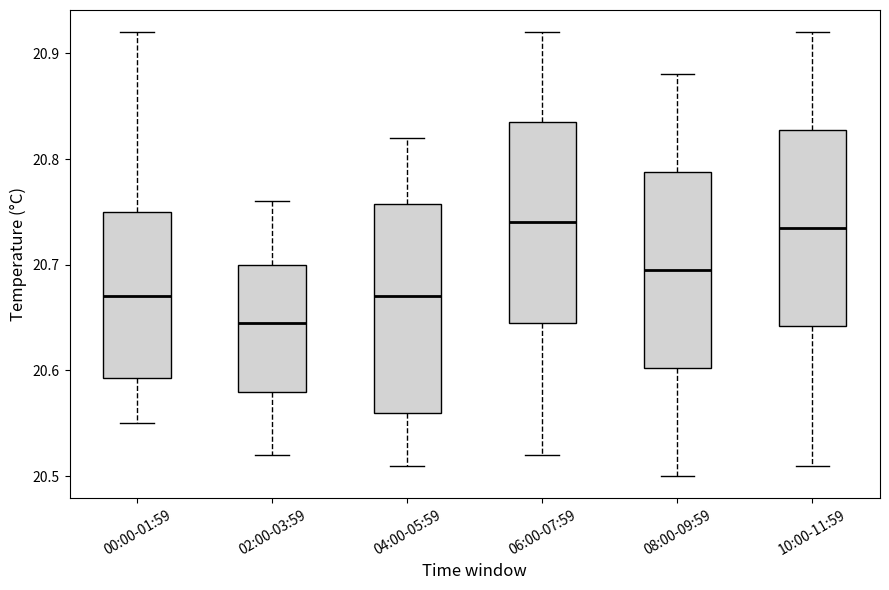

Reading left to right, read every box against the y-axis: the position of its median line, the range the box covers, and the ends of its whiskers. The values are not printed on the chart, so give them approximately, as read against the axis.

00:00-01:59: median 20.67, box 20.59 to 20.75, whiskers 20.55 to 20.92
02:00-03:59: median 20.65, box 20.58 to 20.70, whiskers 20.52 to 20.76
04:00-05:59: median 20.67, box 20.56 to 20.76, whiskers 20.51 to 20.82
06:00-07:59: median 20.74, box 20.65 to 20.84, whiskers 20.52 to 20.92
08:00-09:59: median 20.70, box 20.60 to 20.79, whiskers 20.50 to 20.88
10:00-11:59: median 20.74, box 20.64 to 20.83, whiskers 20.51 to 20.92